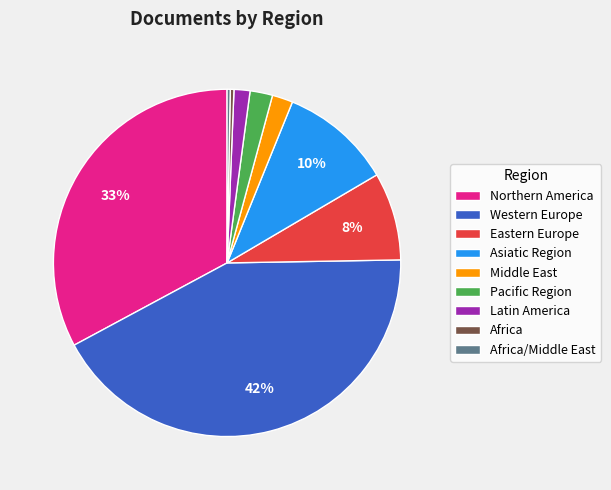

Which slice is the largest?

Western Europe